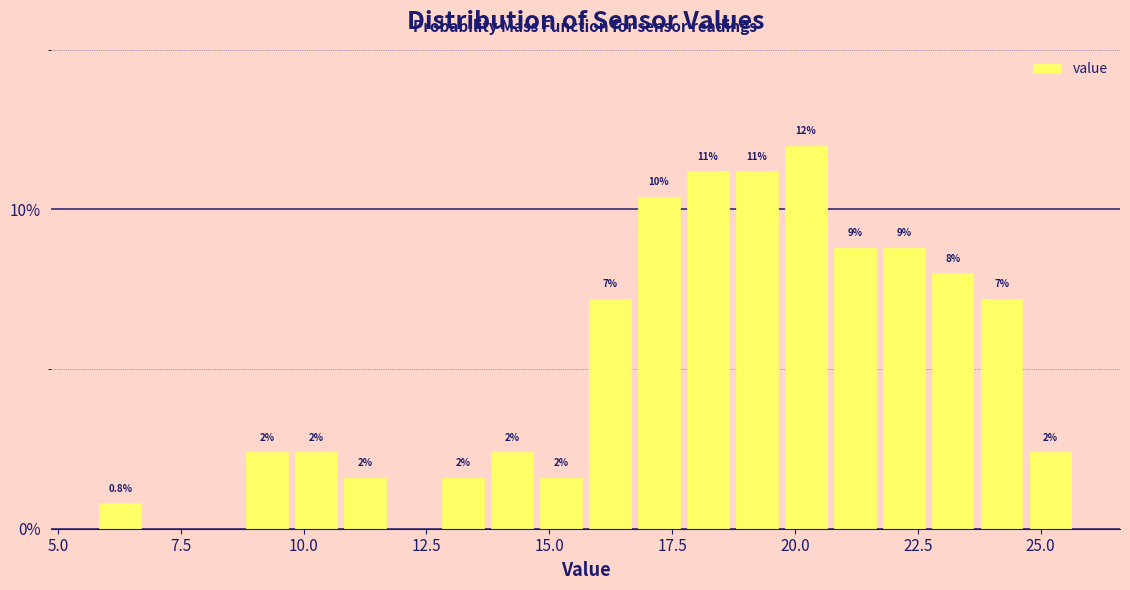

Read against the x-axis, roughly where is the centre of the tallest bar?

20.0